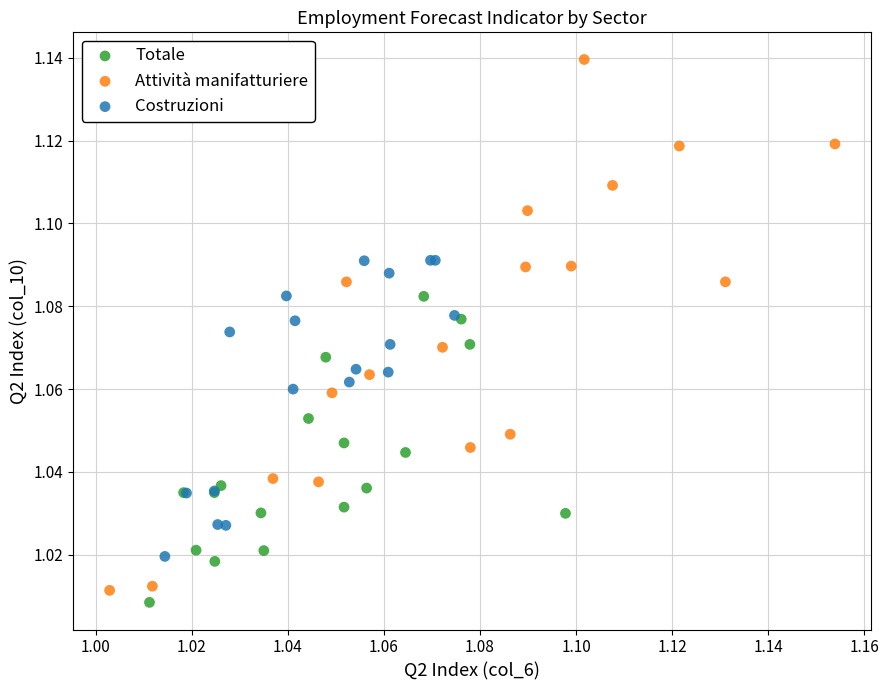

Which series has the largest Y range (max minus min)?

Attività manifatturiere